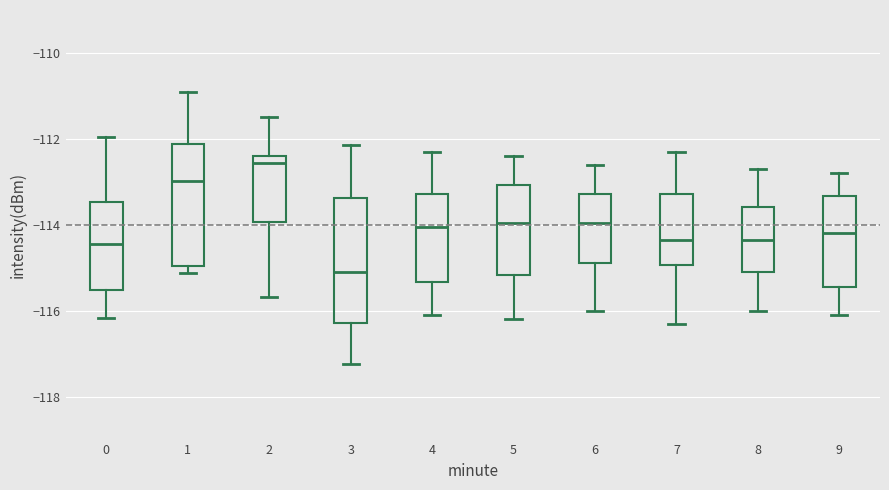

Where is the lower edge of the box at x = 1 on the y-axis? The values are not printed on the chart, so give them approximately, as read against the axis.

-115.0